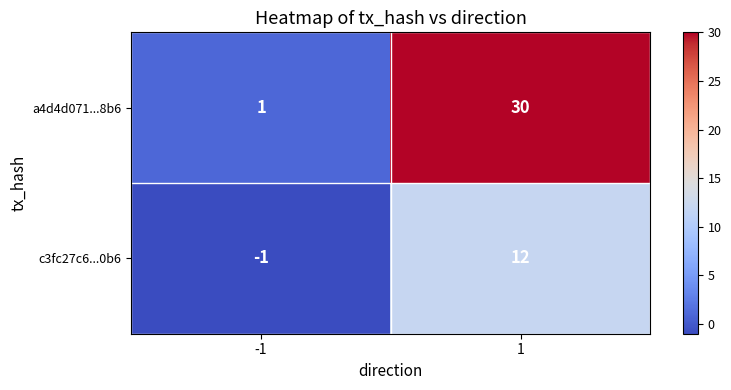

Is the value of c3fc27c6...0b6 at 1 greater than the value of a4d4d071...8b6 at 1?

No